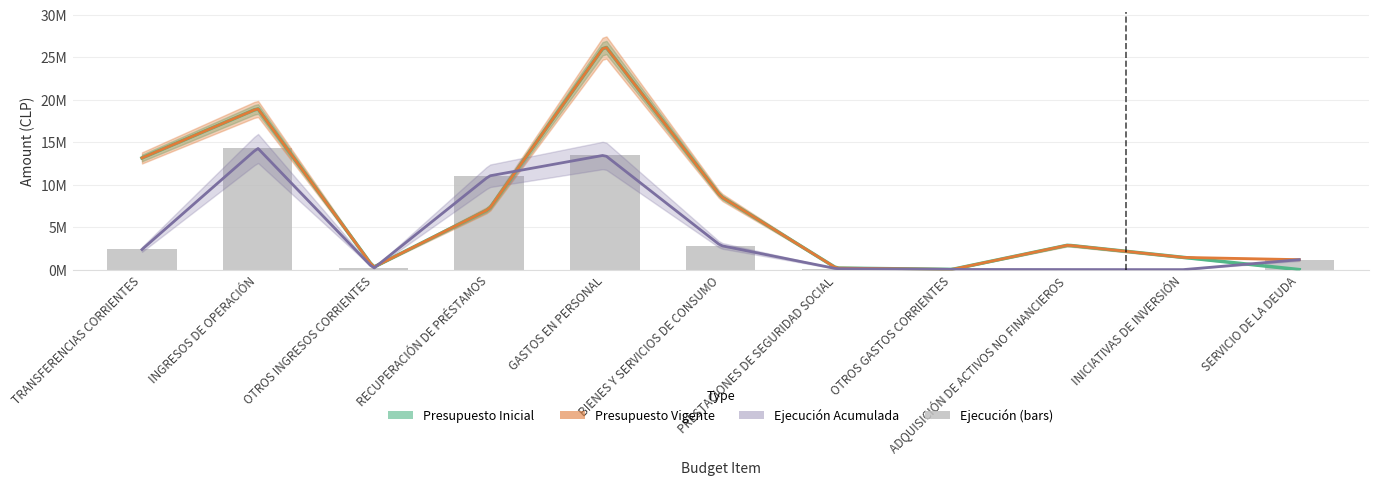

What is the value of the Presupuesto Inicial bar at the 5th from the left?

26388966